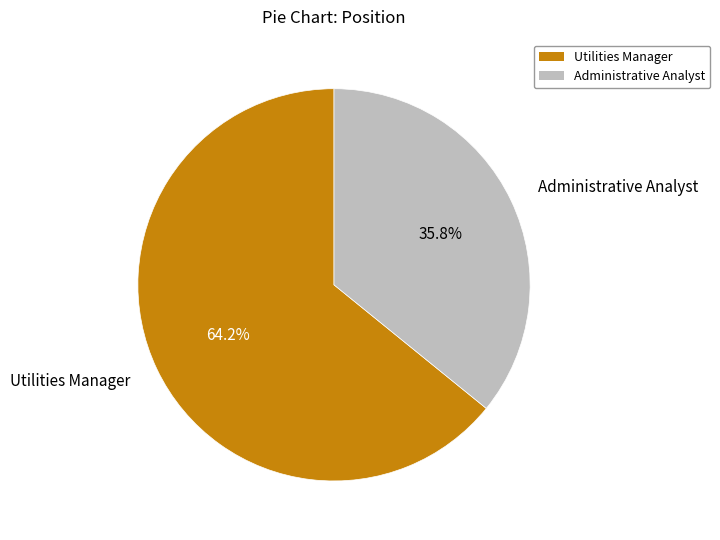

Which category has the smallest portion of the pie?

Administrative Analyst